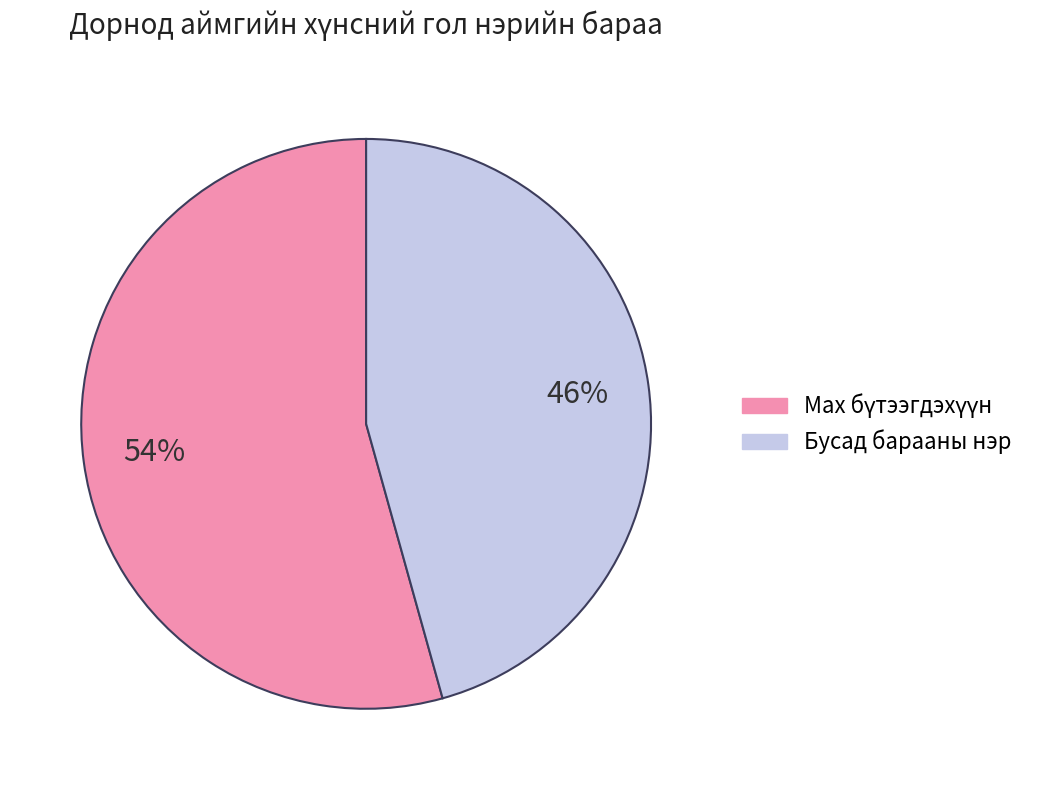

Is there a majority slice in this chart?

Yes